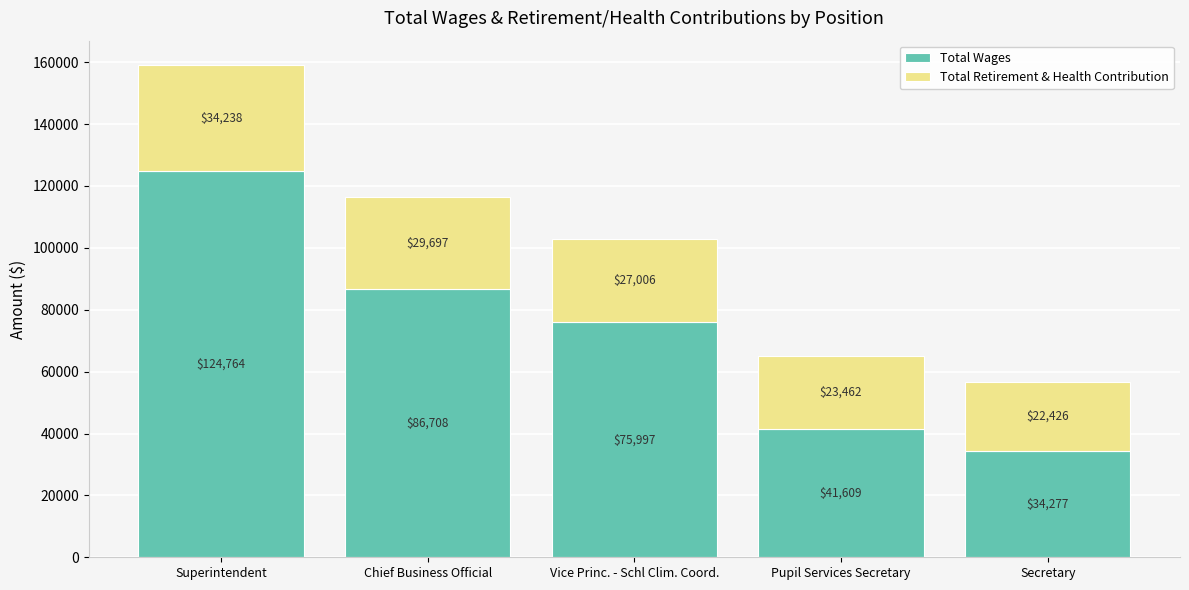

How many series are shown in this chart?

2